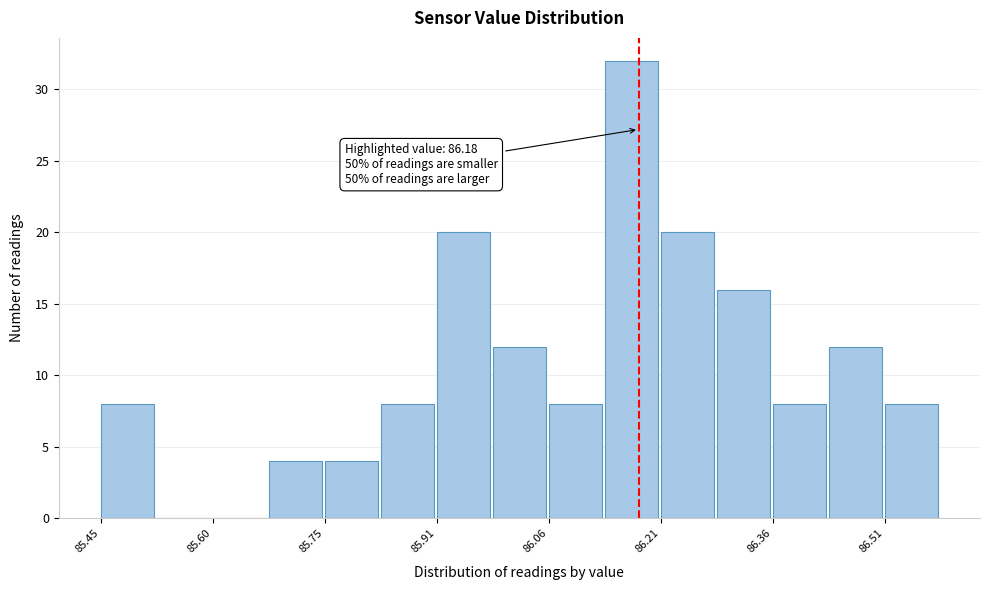

Around what value on the x-axis is the tallest bar? Give the approximate position of its centre, as read against the axis.

86.18